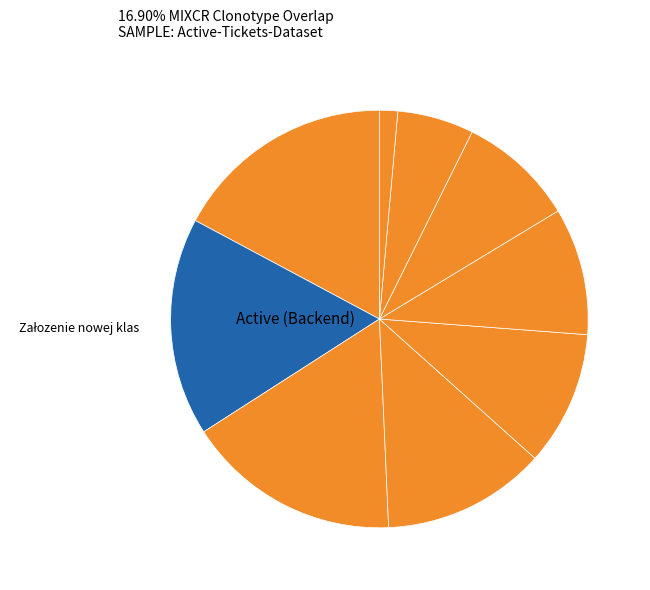

Count the number of slices in the pie.

9